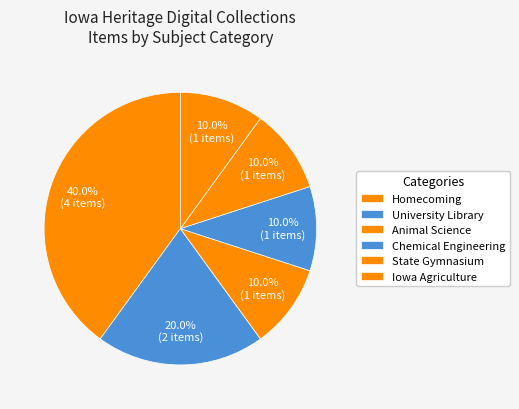

How many slices are in this pie chart?

6